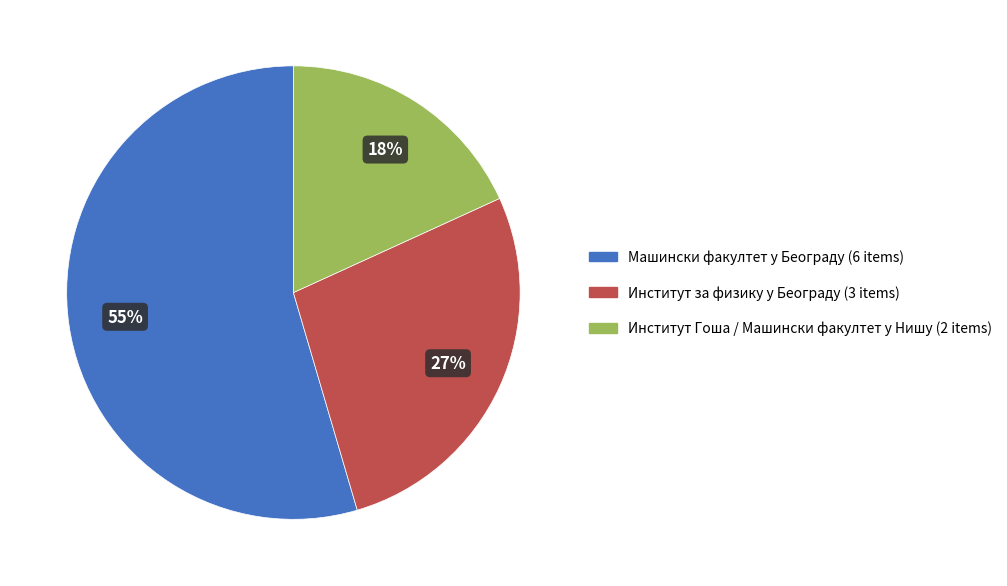

Which has a higher value, Машински факултет у Београду or Институт за физику у Београду?

Машински факултет у Београду